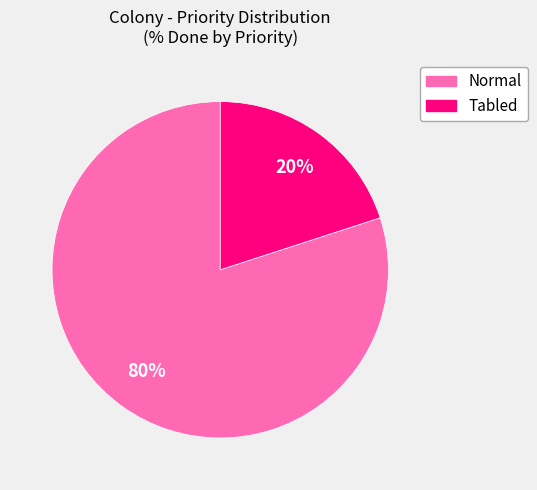

To the nearest percent, what is the difference between the largest and smallest slice percentages?

60%